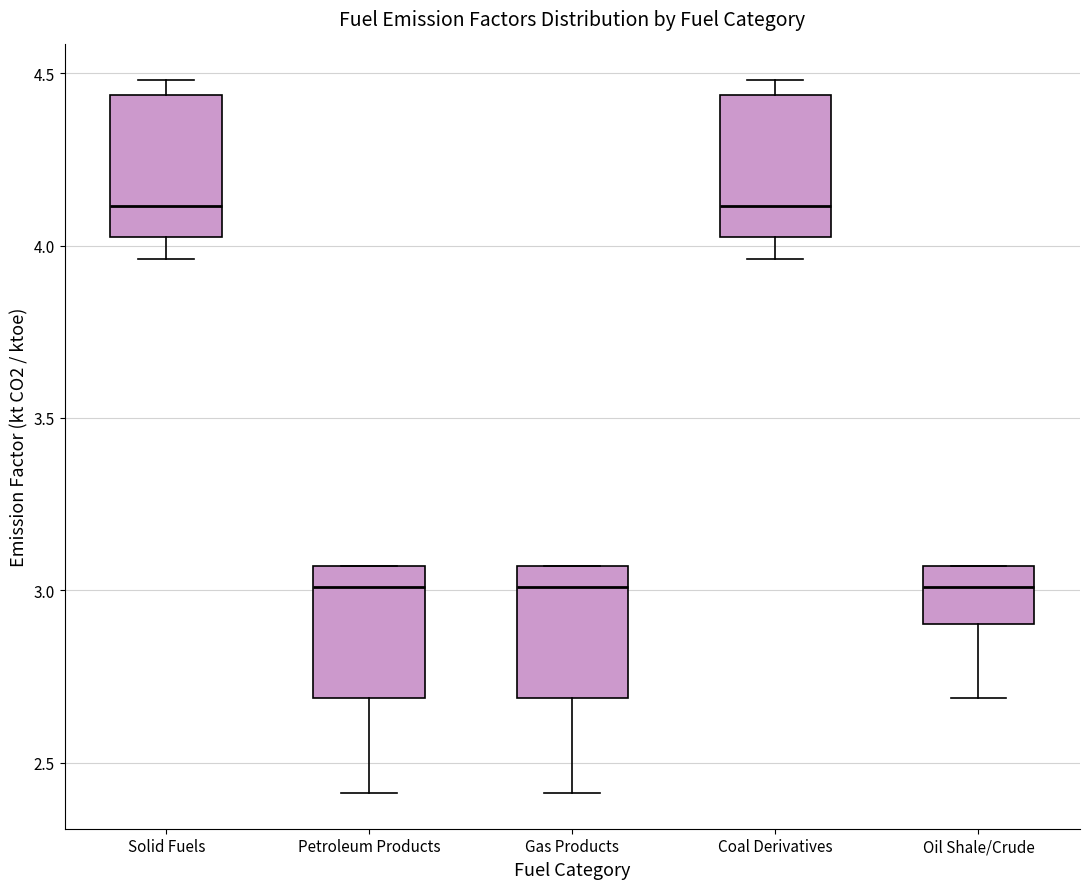

Where does the lower whisker of the box for Oil Shale/Crude end on the y-axis? The values are not printed on the chart, so give them approximately, as read against the axis.

2.70